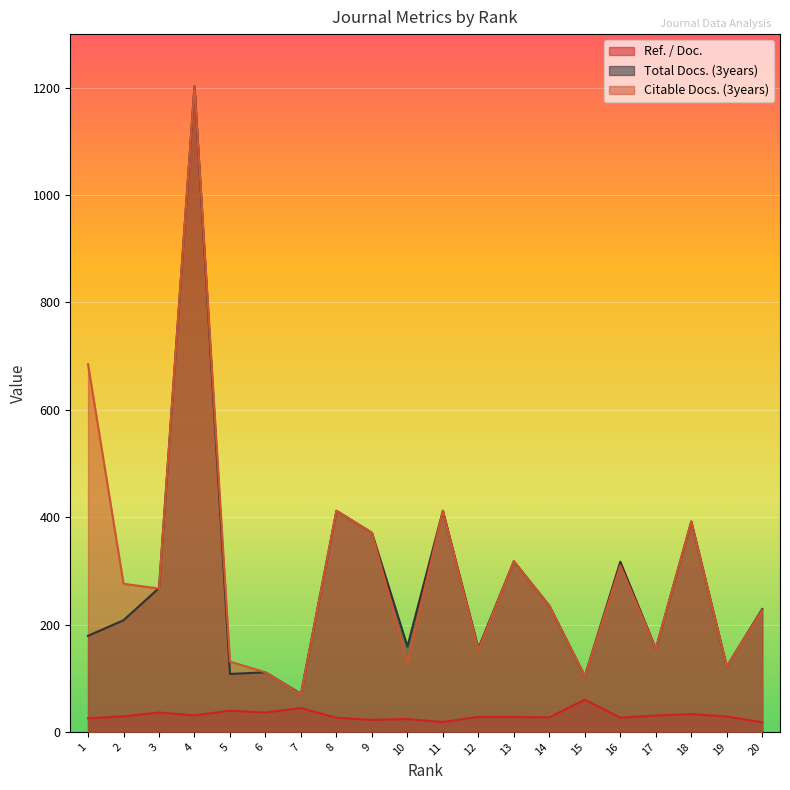

Reading right to left, transcribe all the data shown in this chart.

Ref. / Doc.: 17.9	28.6	33.2	30.5	26.5	60.0	27.1	27.7	28.0	18.4	24.0	22.4	26.3	44.5	36.2	39.5	30.8	36.1	29.0	25.4
Total Docs. (3years): 229.0	122.0	392.0	155.0	317.0	104.0	235.0	318.0	156.0	412.0	159.0	371.0	412.0	71.0	111.0	108.0	1203.0	268.0	208.0	179.0
Citable Docs. (3years): 227.0	122.0	392.0	155.0	310.0	104.0	235.0	318.0	153.0	412.0	130.0	371.0	412.0	70.0	111.0	131.0	1203.0	267.0	276.0	685.0